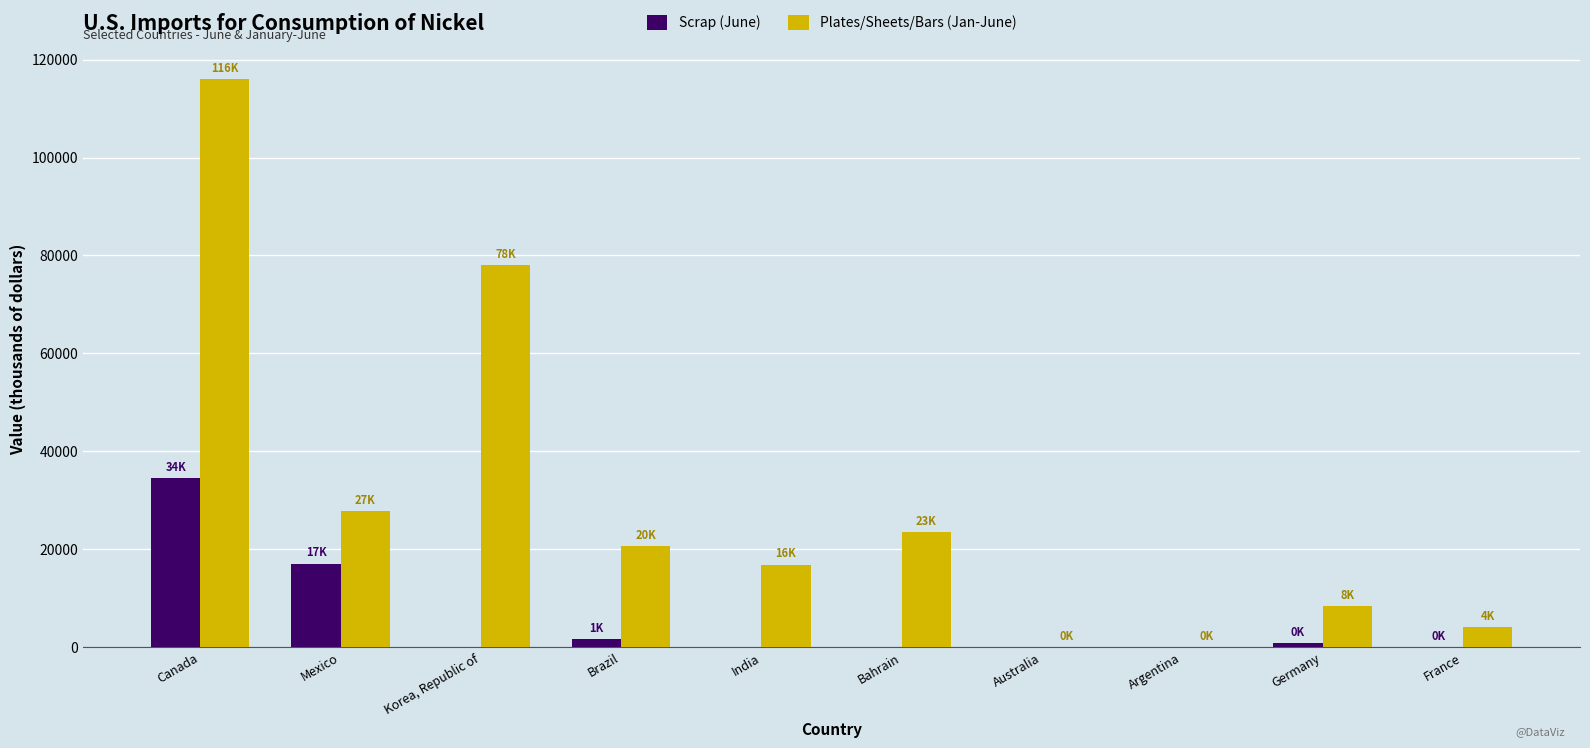

The value of Scrap (June) at Brazil is 1630. True or false?

True